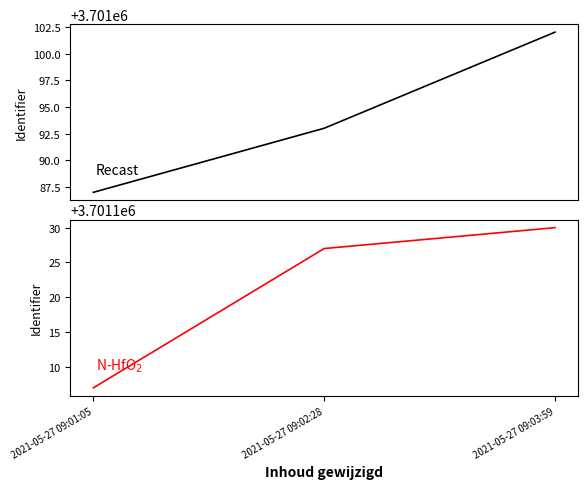

What is the average value of the N-HfO2 series?

3701121